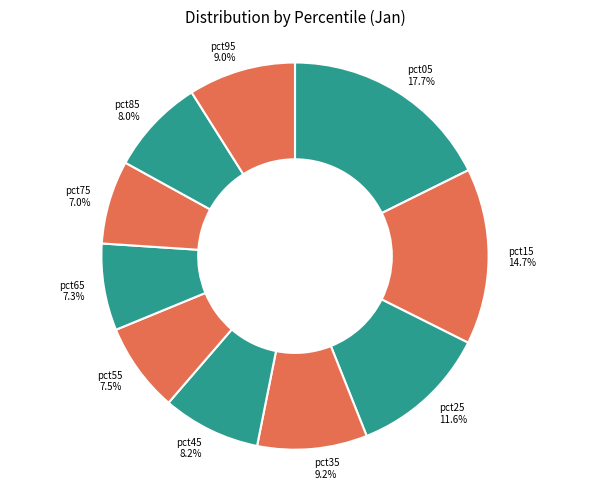

The pct65 slice represents 16% of the pie. True or false?

False